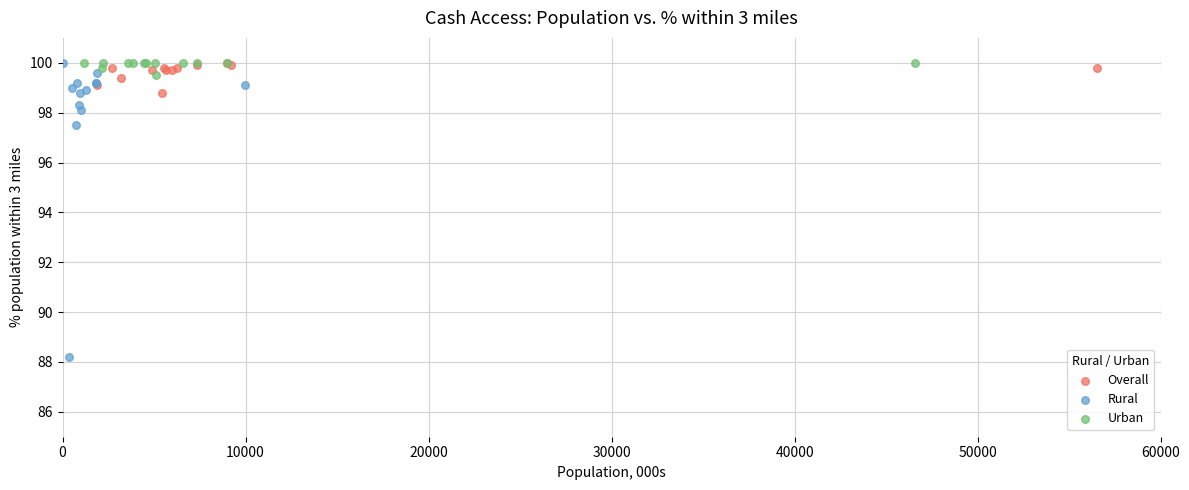

Which series contains the lowest Y value?

Rural